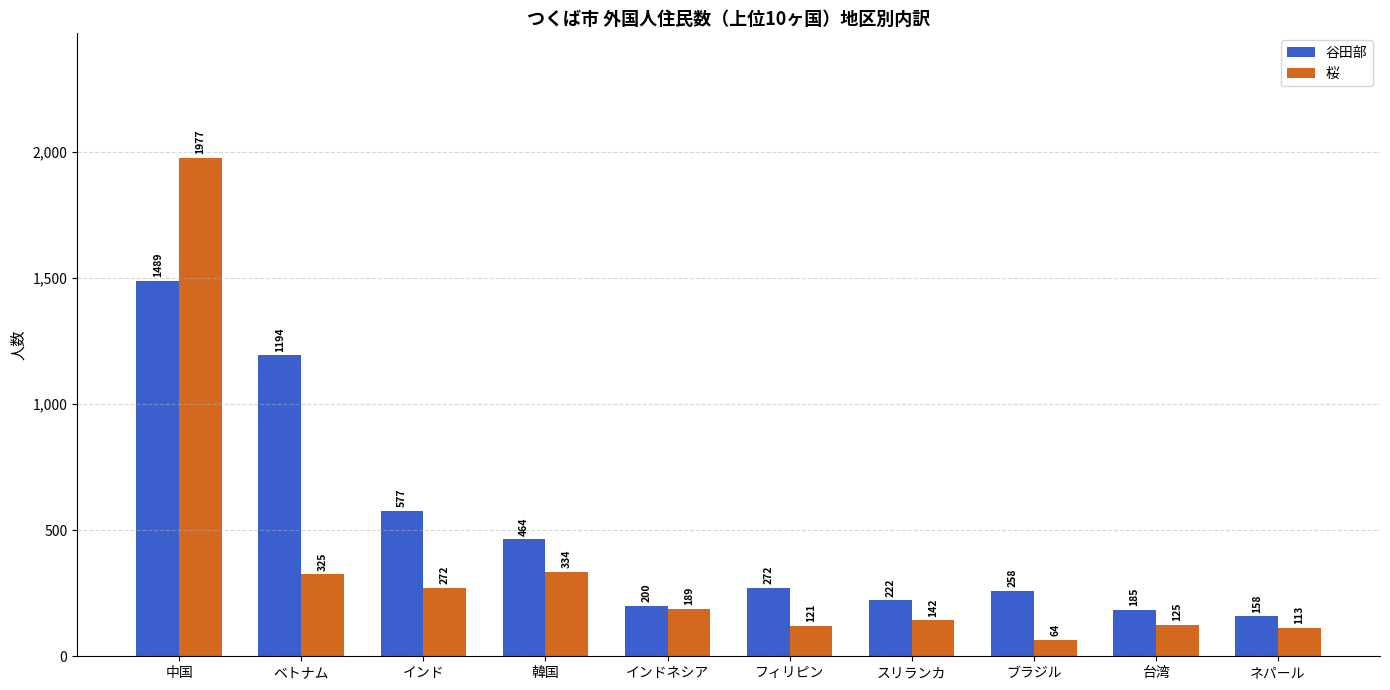

At which label does 桜 first exceed 189?

中国